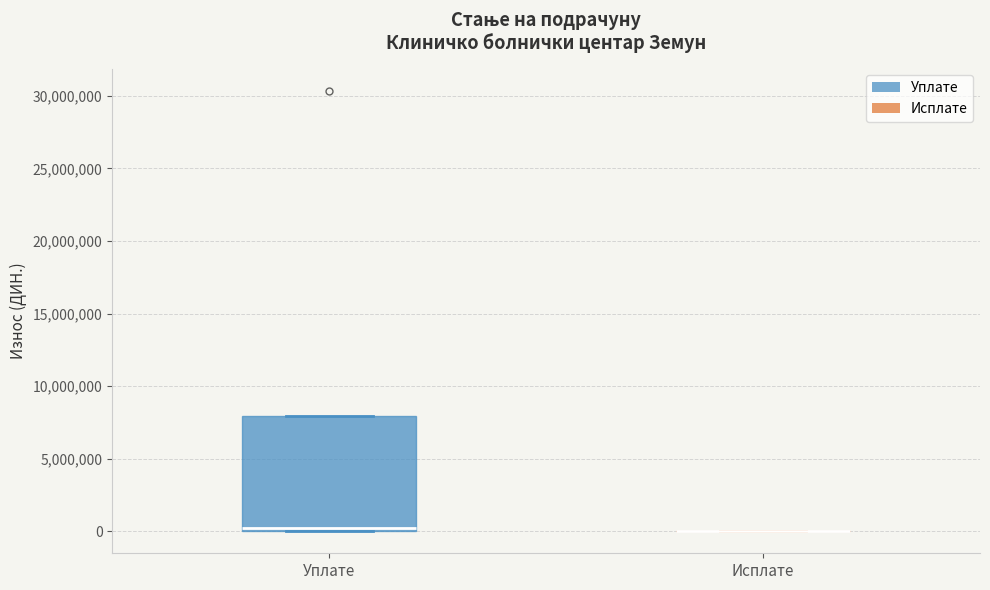

Which box is the tallest, from its lower edge to its upper edge?

Уплате